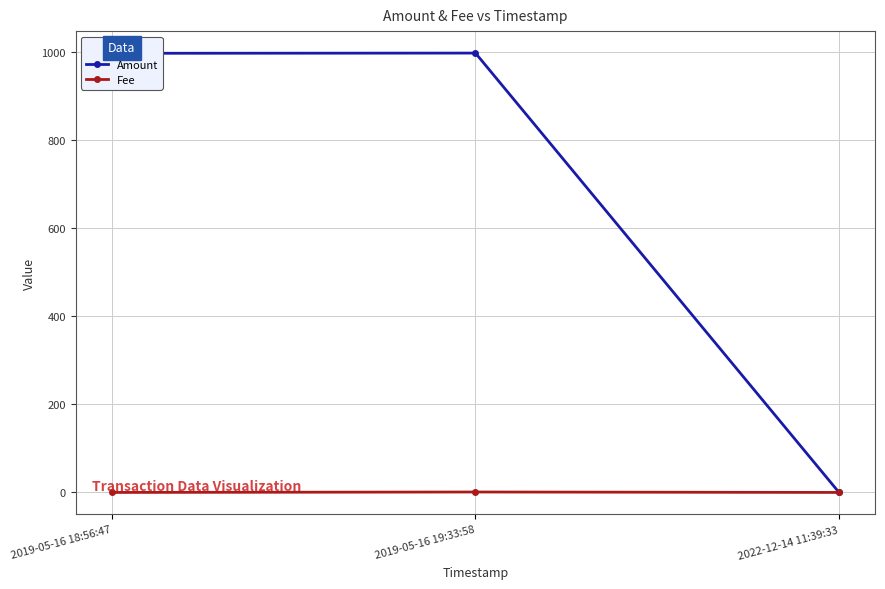

What is the label of the 3rd point from the left?

2022-12-14 11:39:33